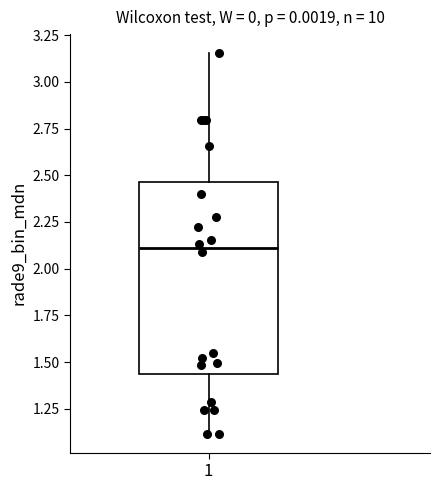

Read this box plot against the y-axis: the position of the median line, the range covered by the box, and the ends of both whiskers. The values are not printed on the chart, so give them approximately, as read against the axis.

median 2.10, box 1.45 to 2.45, whiskers 1.10 to 3.15